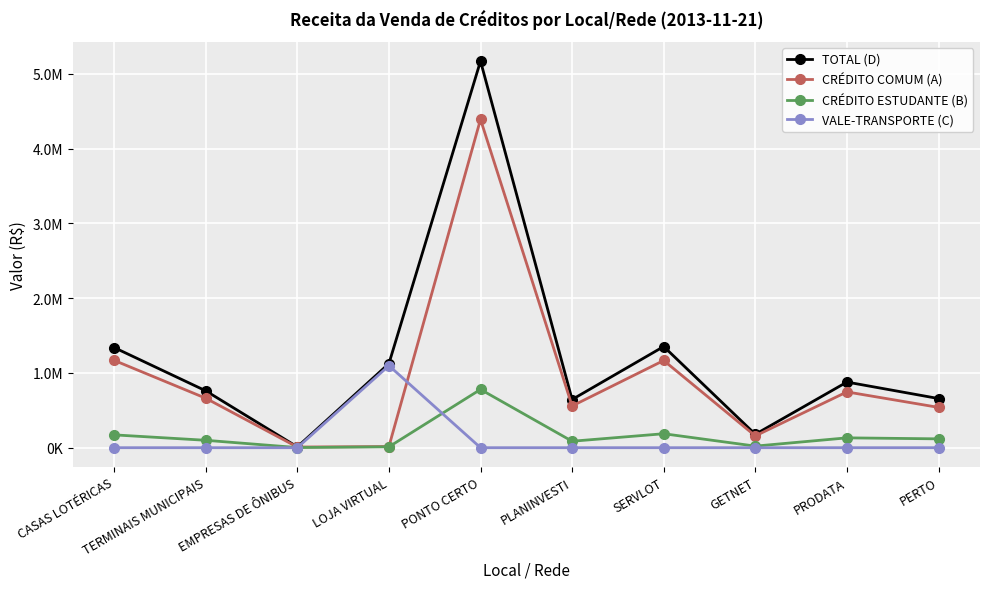

Reading right to left, transcribe all the data shown in this chart.

TOTAL (D): PERTO=657536.9	PRODATA=877943.1	GETNET=179042.9	SERVLOT=1353306.1	PLANINVESTI=644430.1	PONTO CERTO=5170958.1	LOJA VIRTUAL=1124768.2	EMPRESAS DE ÔNIBUS=10670.5	TERMINAIS MUNICIPAIS=760884.2	CASAS LOTÉRICAS=1339773.6
CRÉDITO COMUM (A): PERTO=539229.4	PRODATA=746278.3	GETNET=157776.3	SERVLOT=1166451.3	PLANINVESTI=558033.5	PONTO CERTO=4391573.0	LOJA VIRTUAL=15567.9	EMPRESAS DE ÔNIBUS=8749.1	TERMINAIS MUNICIPAIS=661756.0	CASAS LOTÉRICAS=1168127.4
CRÉDITO ESTUDANTE (B): PERTO=118307.6	PRODATA=131664.8	GETNET=21266.5	SERVLOT=186854.9	PLANINVESTI=86396.6	PONTO CERTO=779385.1	LOJA VIRTUAL=11541.0	EMPRESAS DE ÔNIBUS=1921.3	TERMINAIS MUNICIPAIS=99128.2	CASAS LOTÉRICAS=171646.2
VALE-TRANSPORTE (C): PERTO=0.0	PRODATA=0.0	GETNET=0.0	SERVLOT=0.0	PLANINVESTI=0.0	PONTO CERTO=0.0	LOJA VIRTUAL=1097659.4	EMPRESAS DE ÔNIBUS=0.0	TERMINAIS MUNICIPAIS=0.0	CASAS LOTÉRICAS=0.0